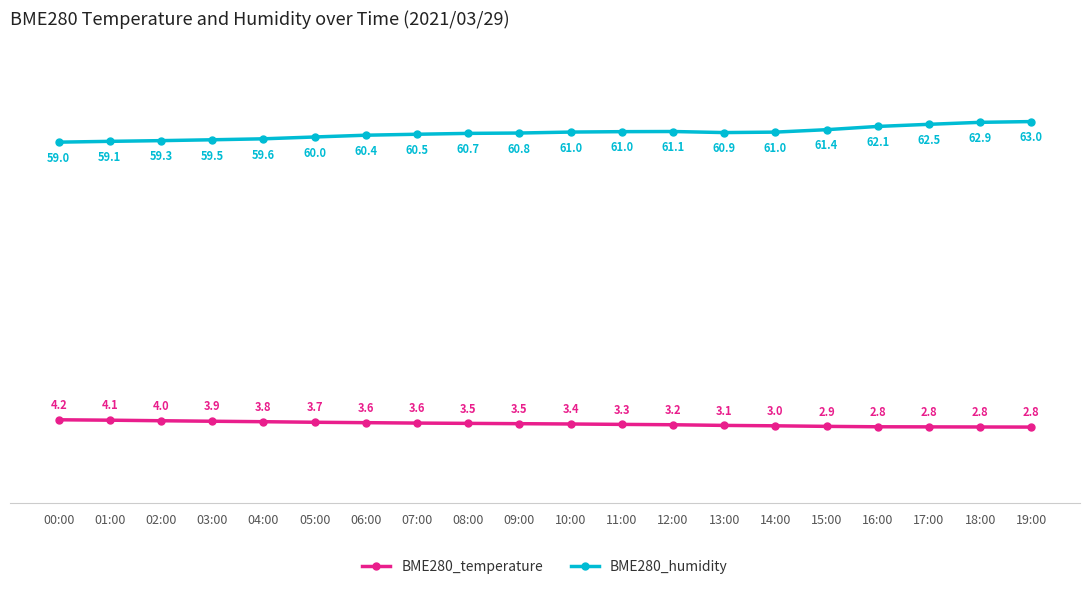

True or false: BME280_humidity and BME280_temperature intersect in this chart.

False